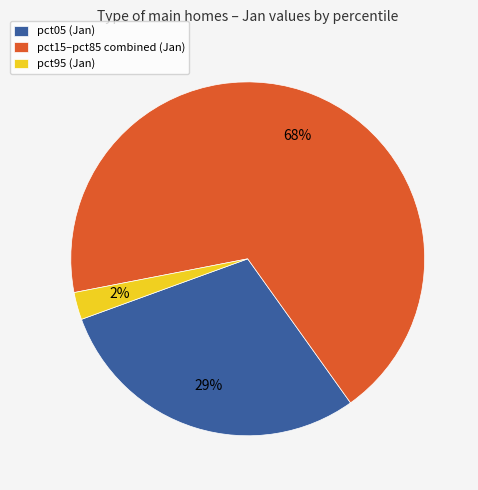

Is there a majority slice in this chart?

Yes